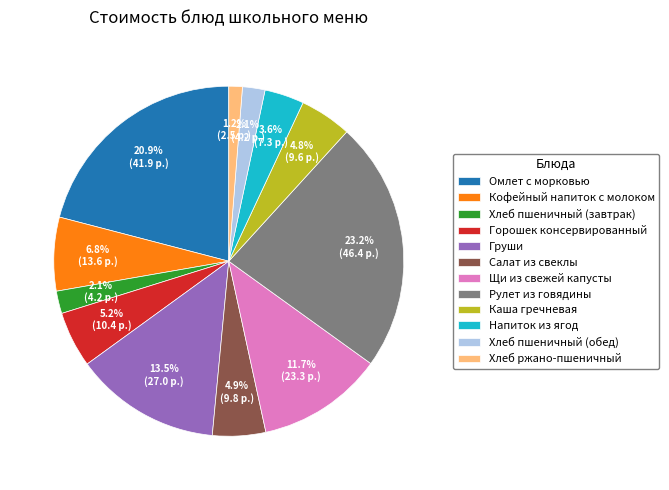

What is the total percentage of Груши and Кофейный напиток с молоком?

20.3%